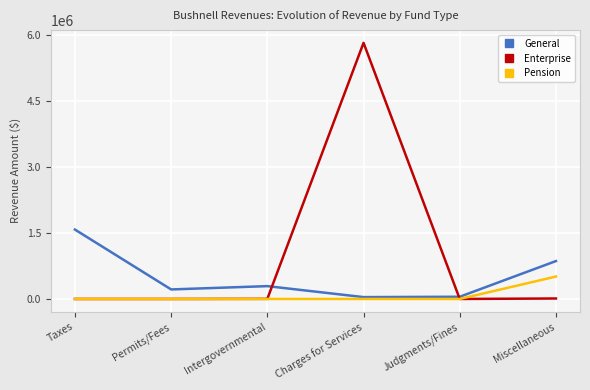

Rank the series by their average value, from lowest to highest.

Pension, General, Enterprise